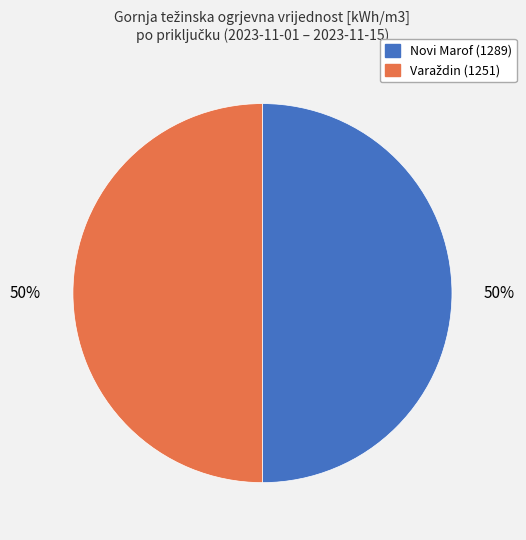

To the nearest percent, what is the average slice percentage?

50%